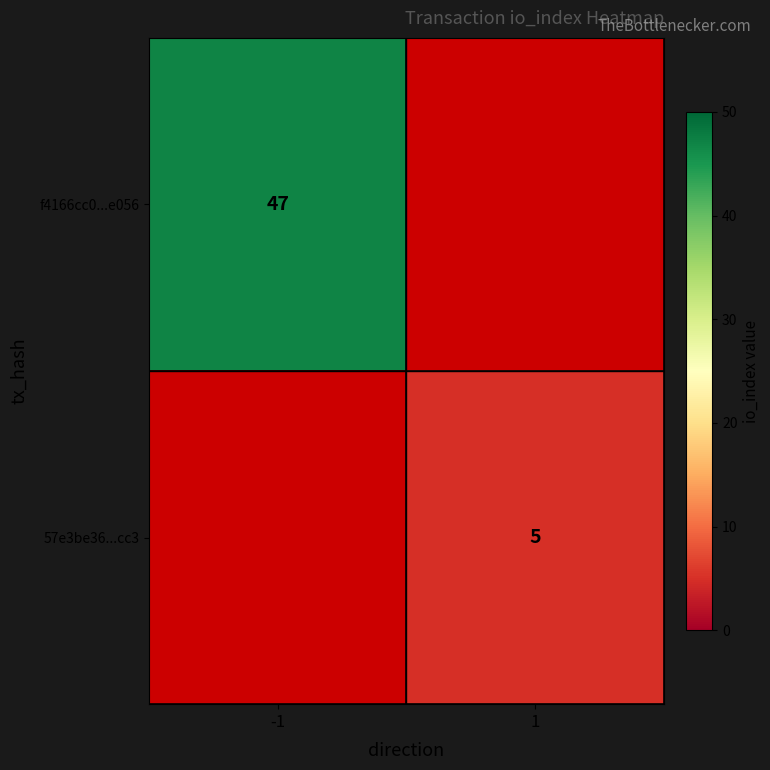

The value of f4166cc0...e056 at -1 is 47. True or false?

True